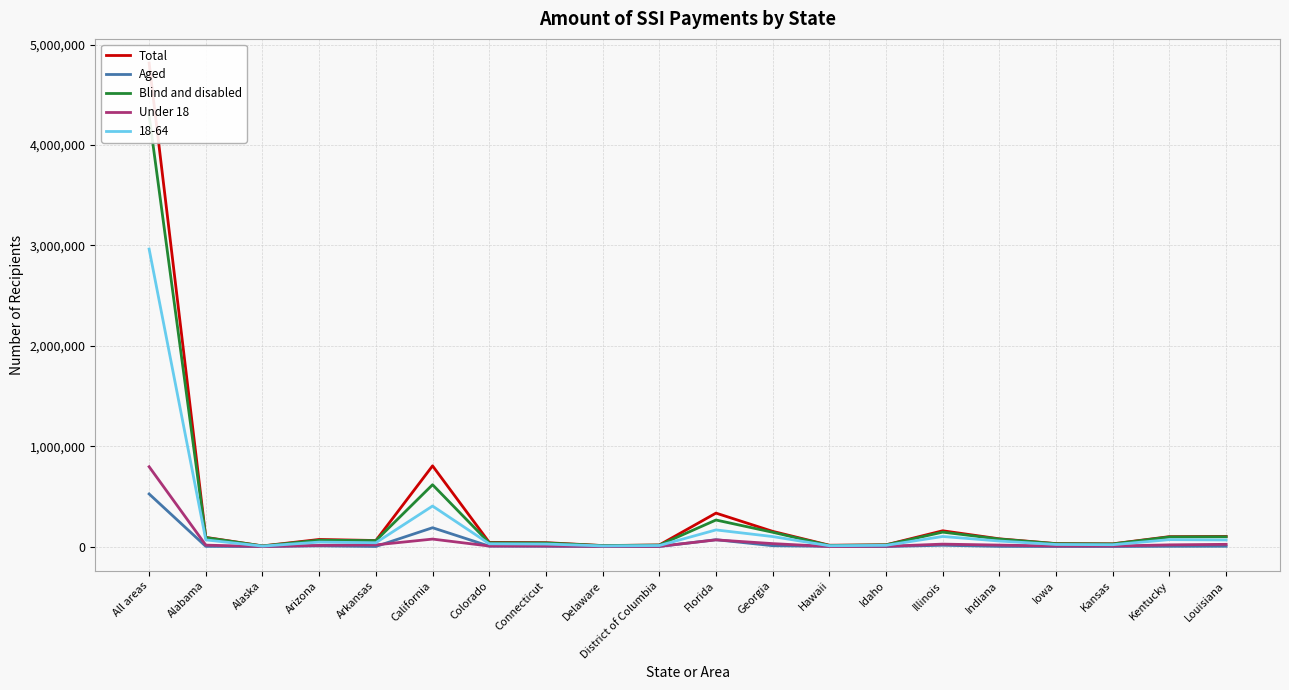

Rank the series by their maximum value, from lowest to highest.

Aged, Under 18, Blind and disabled, Total